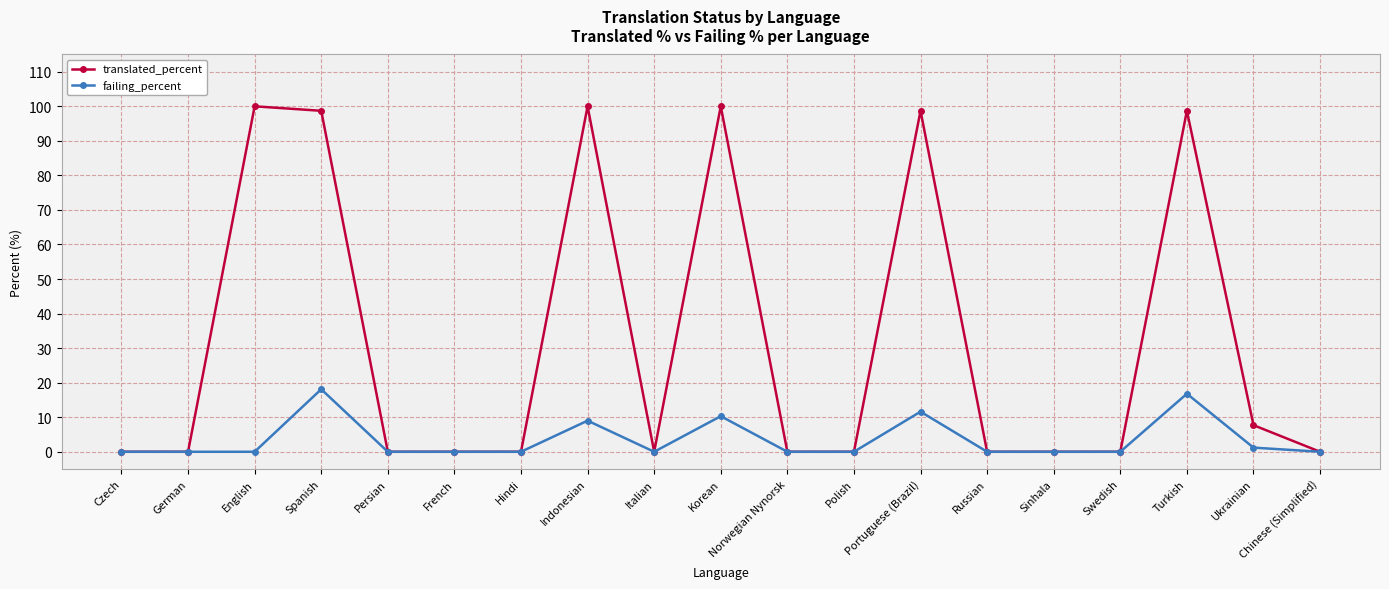

Does the chart have visible grid lines?

Yes